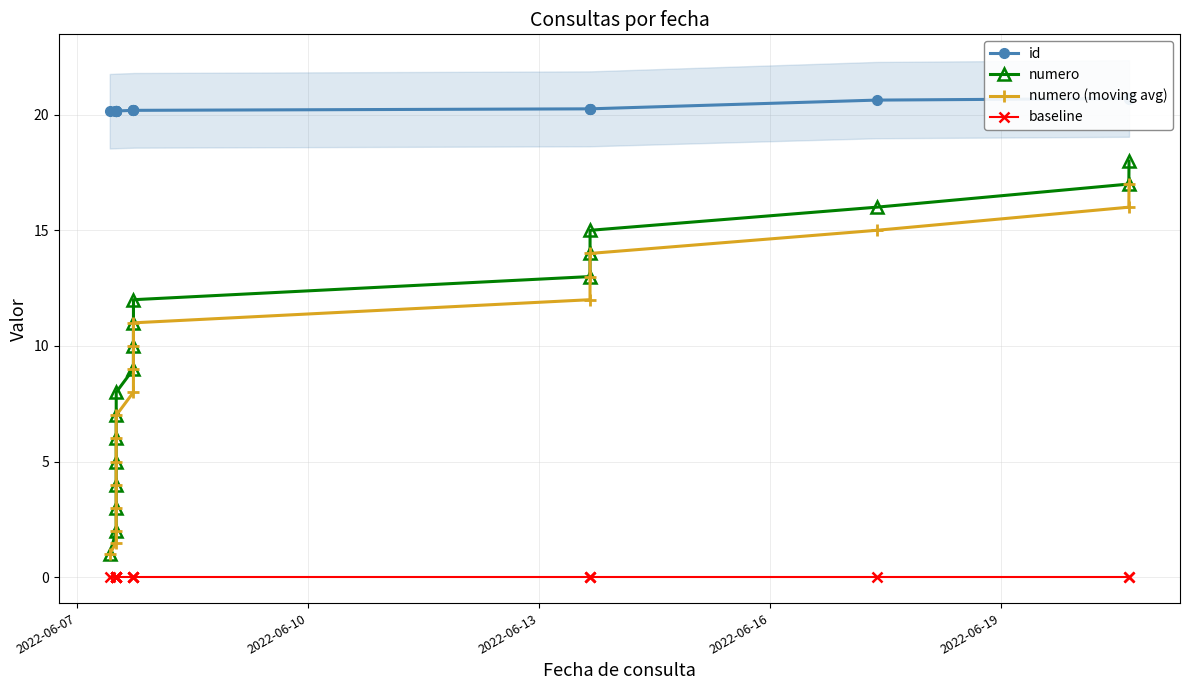

Which series has the largest range (max minus min)?

numero